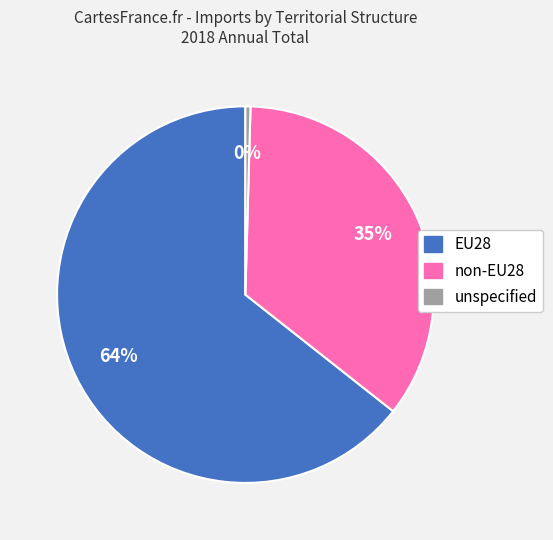

Is the sum of unspecified and non-EU28 greater than half?

No